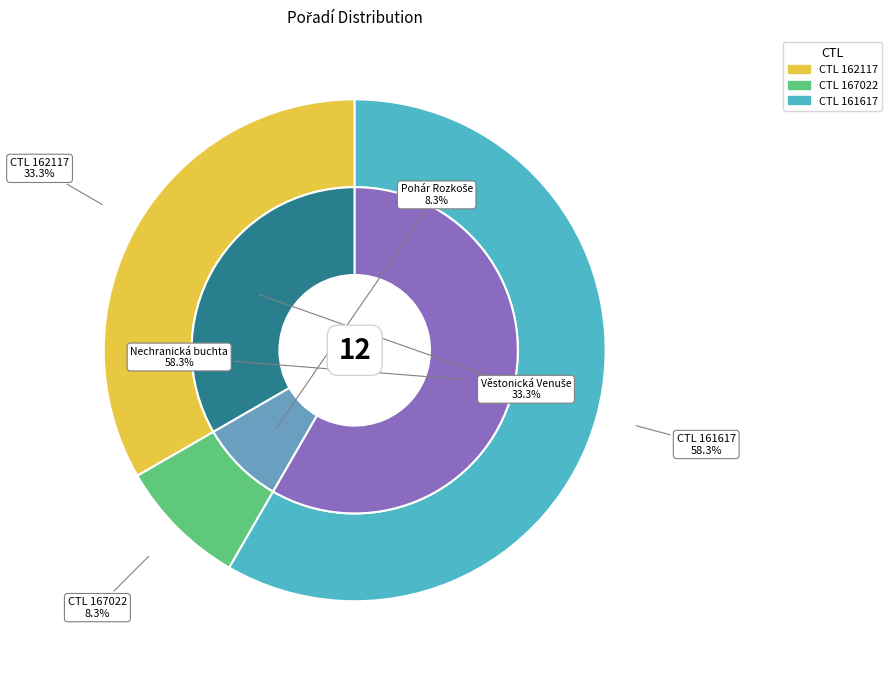

Which category has the biggest portion of the pie?

161617